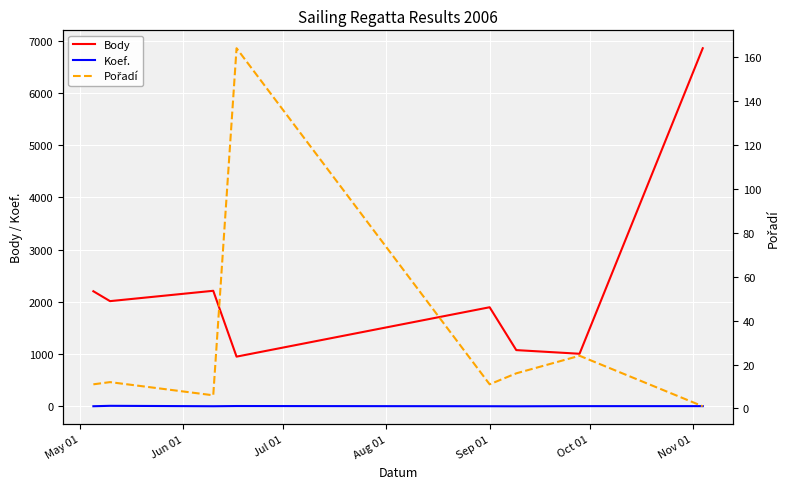

List the series in order of their peak value, lowest first.

Koef., Pořadí, Body